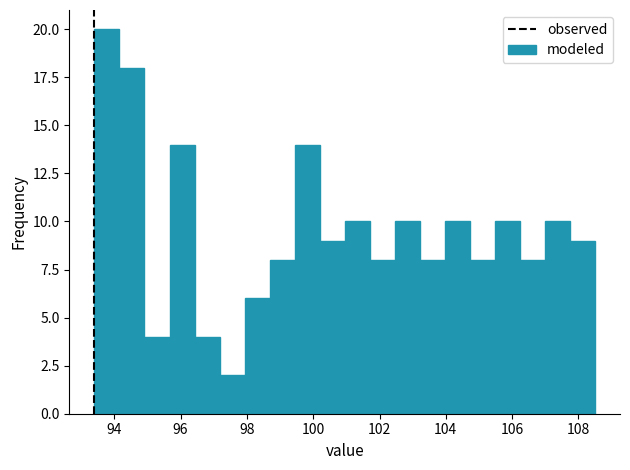

Around what value on the x-axis is the tallest bar? Give the approximate position of its centre, as read against the axis.

93.8